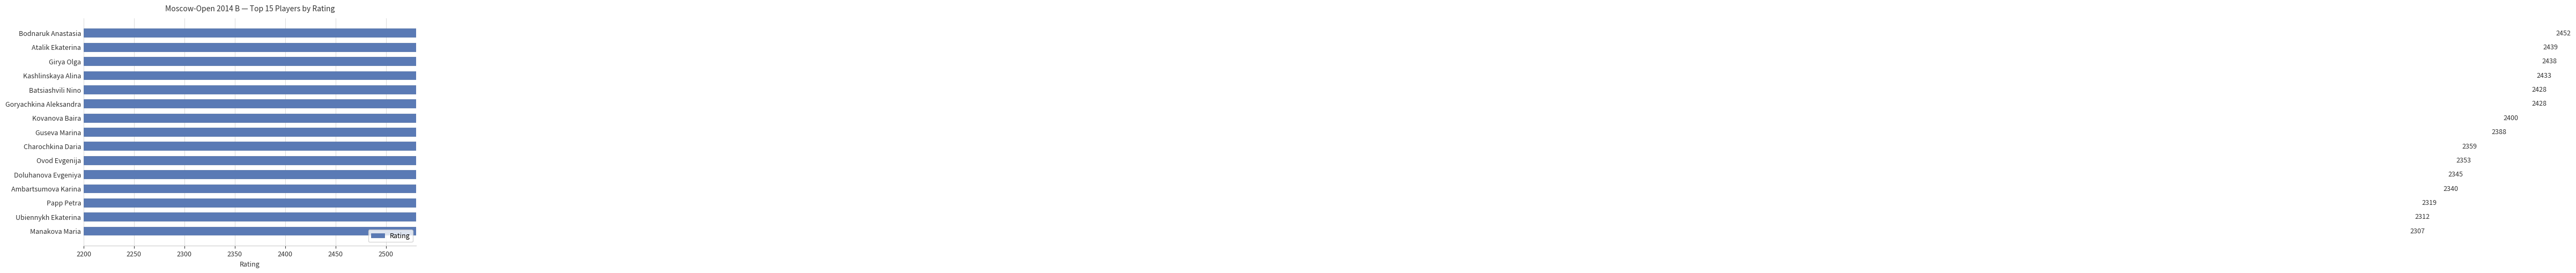

What position from the left is Goryachkina Aleksandra?

6